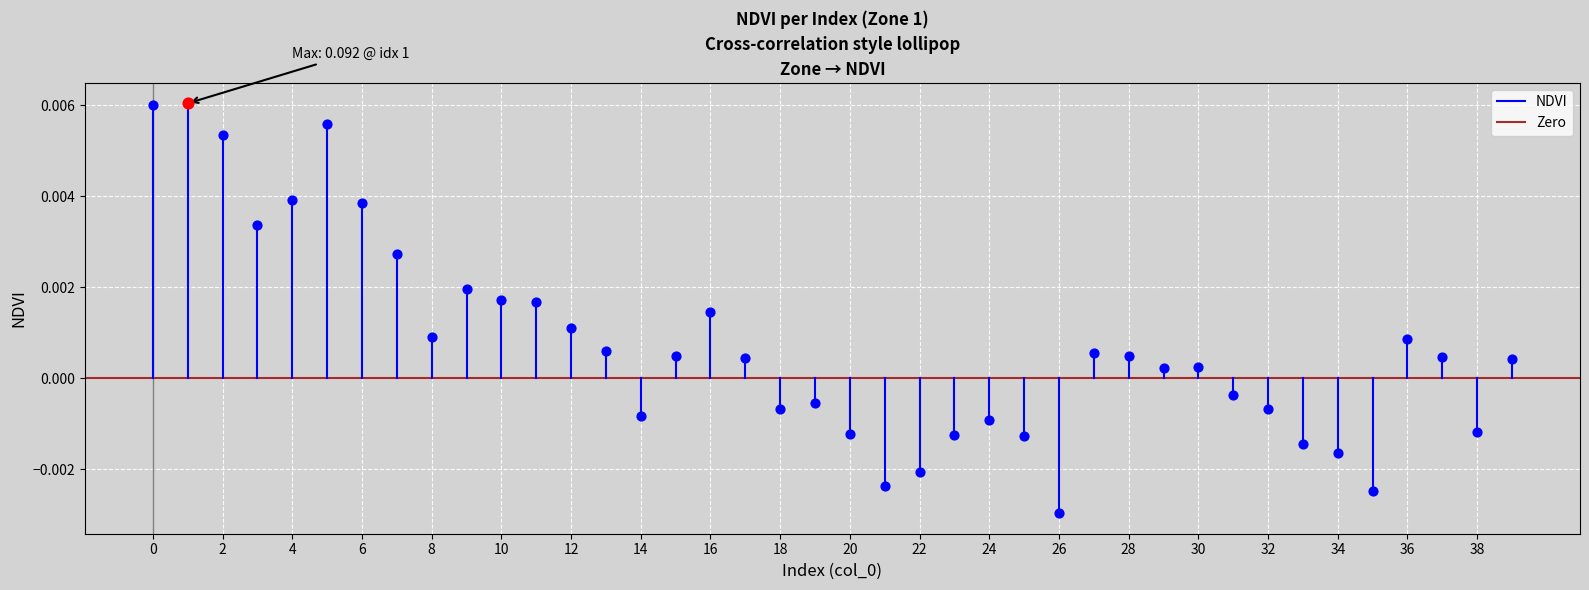

What are all the series names shown in the legend?

NDVI, Zero